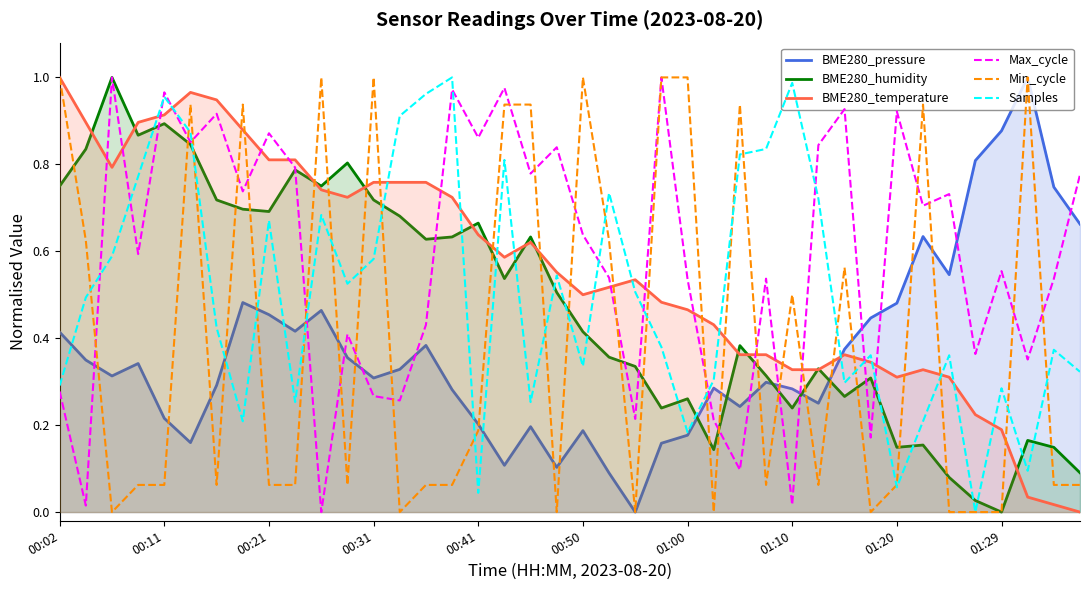

Which series has the largest total across all categories?

Max_cycle